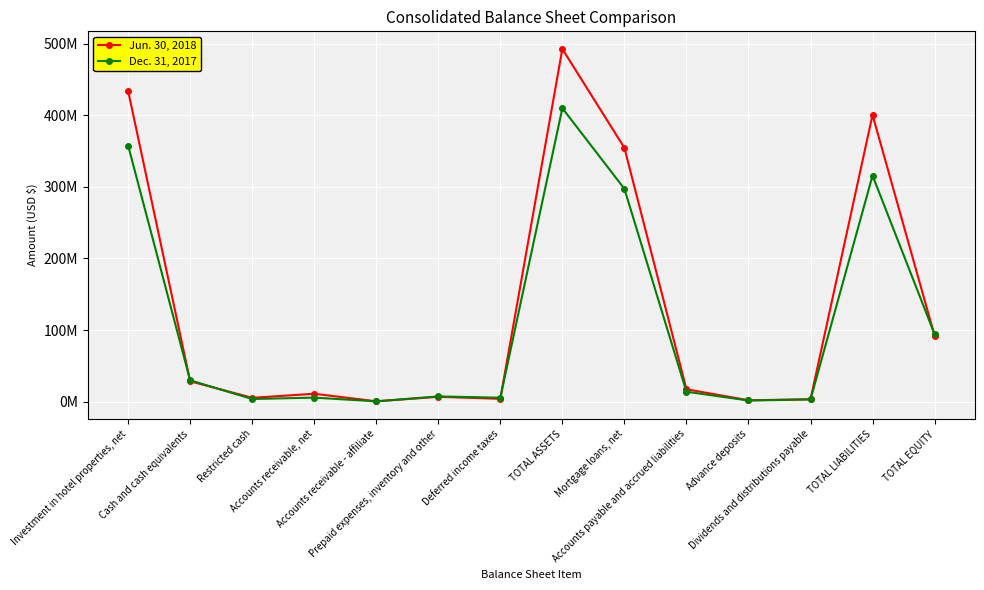

Rank the series at Accounts payable and accrued liabilities from highest to lowest value.

Jun. 30, 2018, Dec. 31, 2017